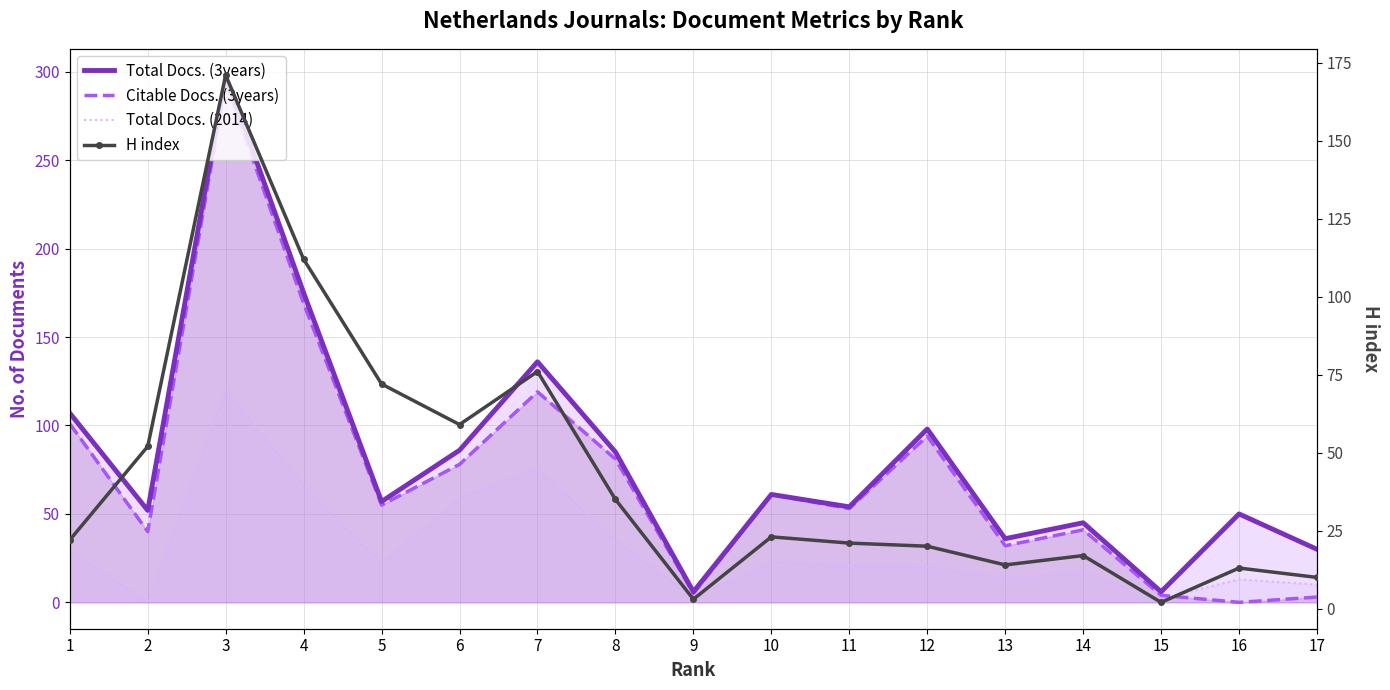

What is the sum of the Total Docs. (3years) values at 1 and 10?

168